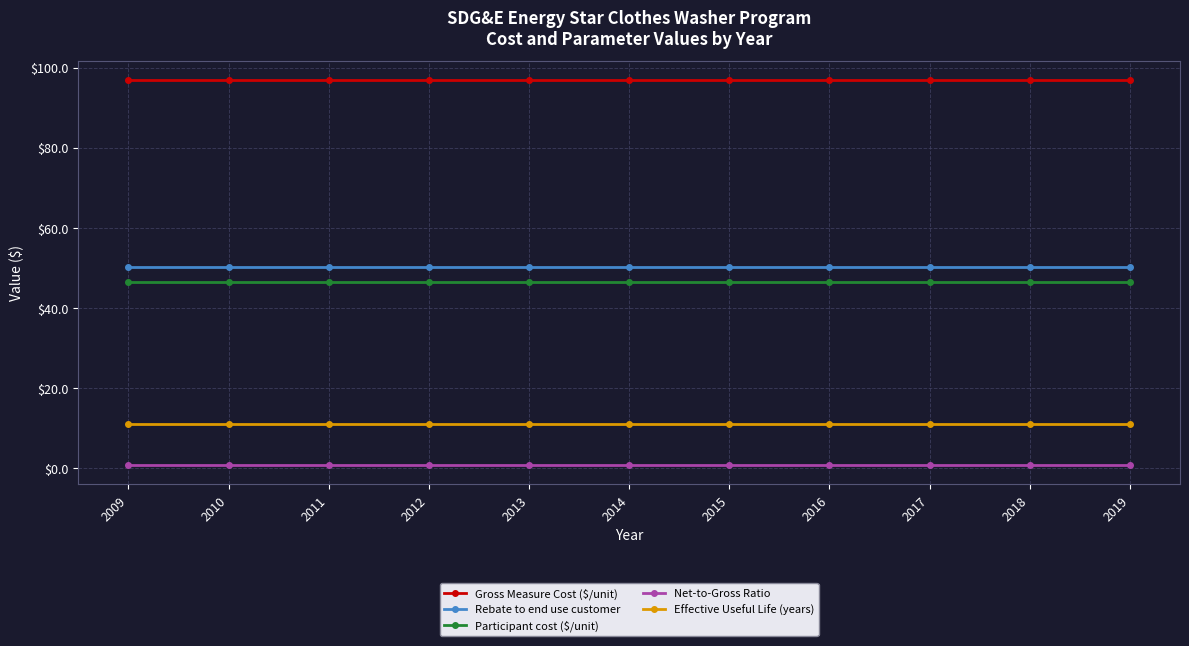

The value of Net-to-Gross Ratio at 2015 is 0.8. True or false?

True